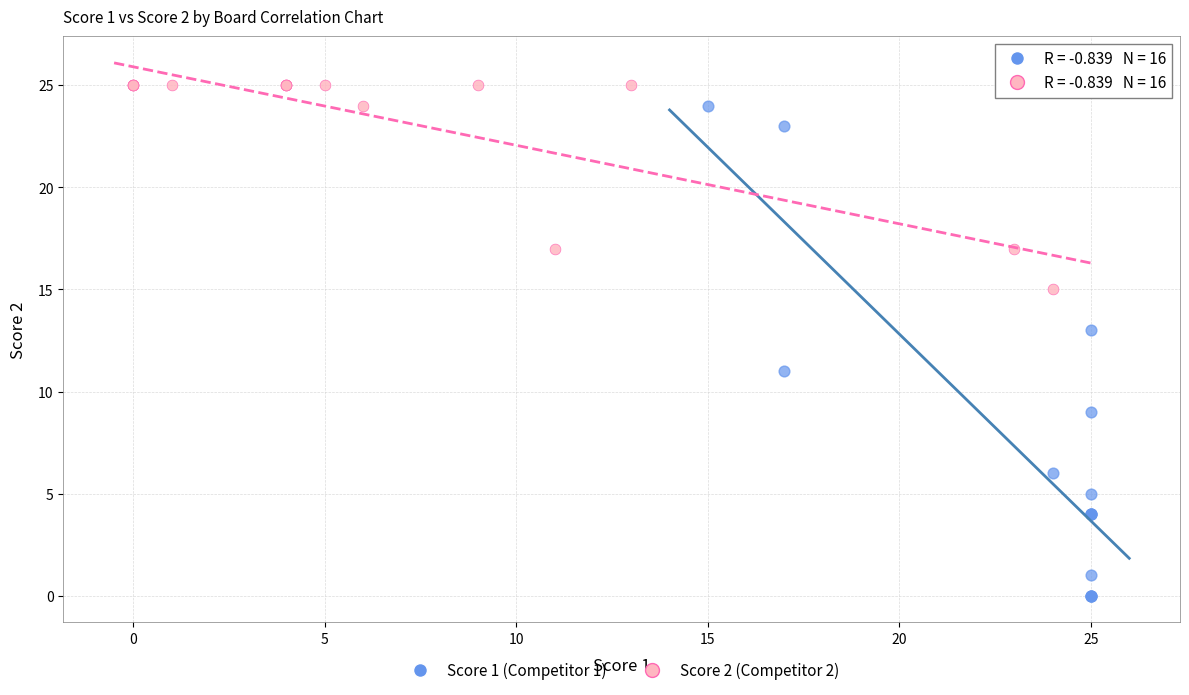

Which series has the largest Y range (max minus min)?

Score 1 (Competitor 1)